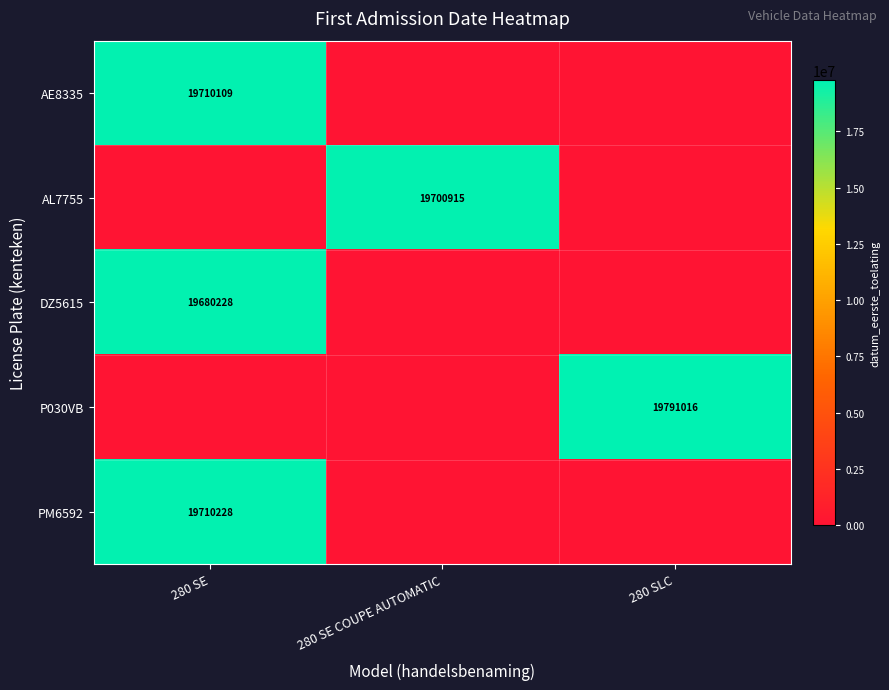

At which category does the chart reach its minimum across all series?

280 SE COUPE AUTOMATIC